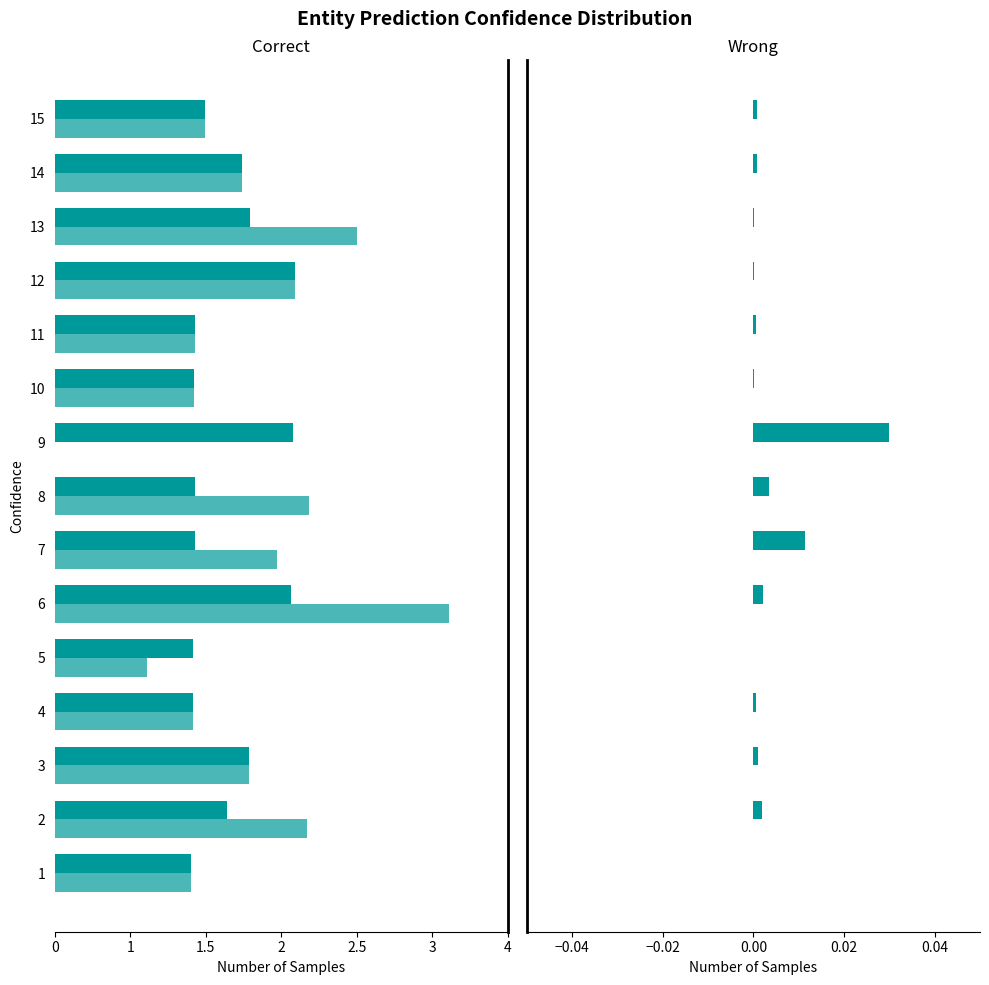

How many positive values does the задолженность series have?

14